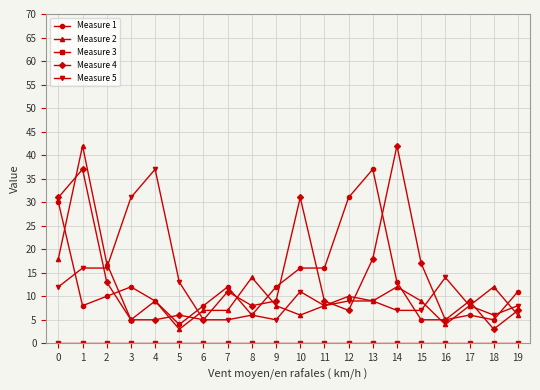

The value of Measure 5 at 13 is 3. True or false?

False